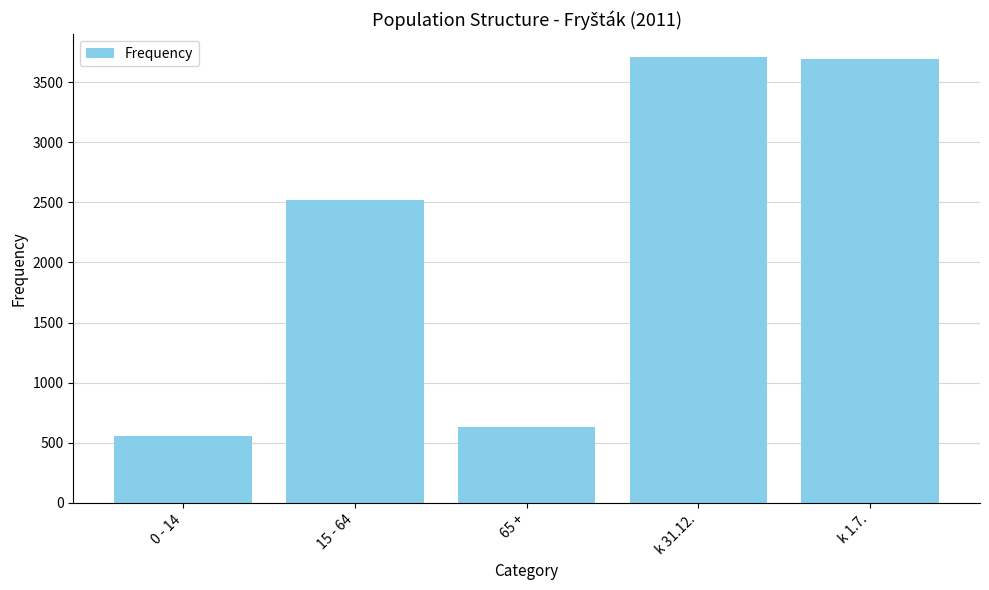

How many bars are there in total?

5